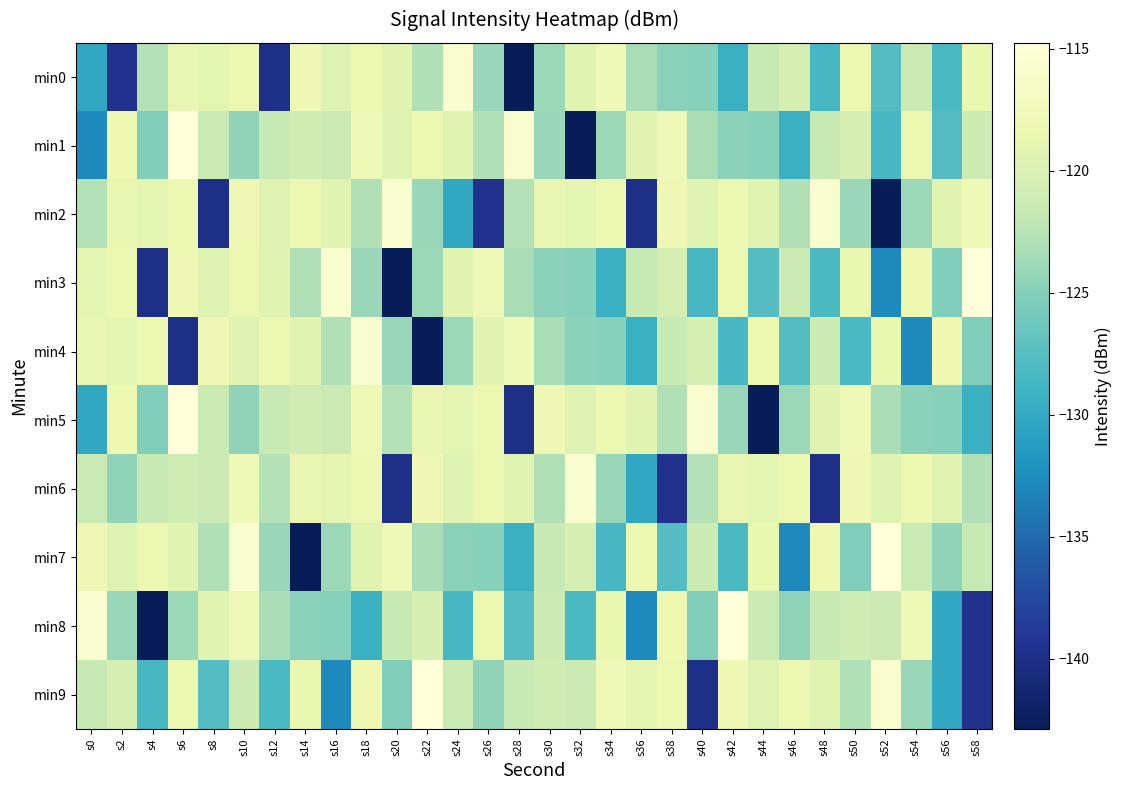

Which has a higher value, s30 or s18?

s18